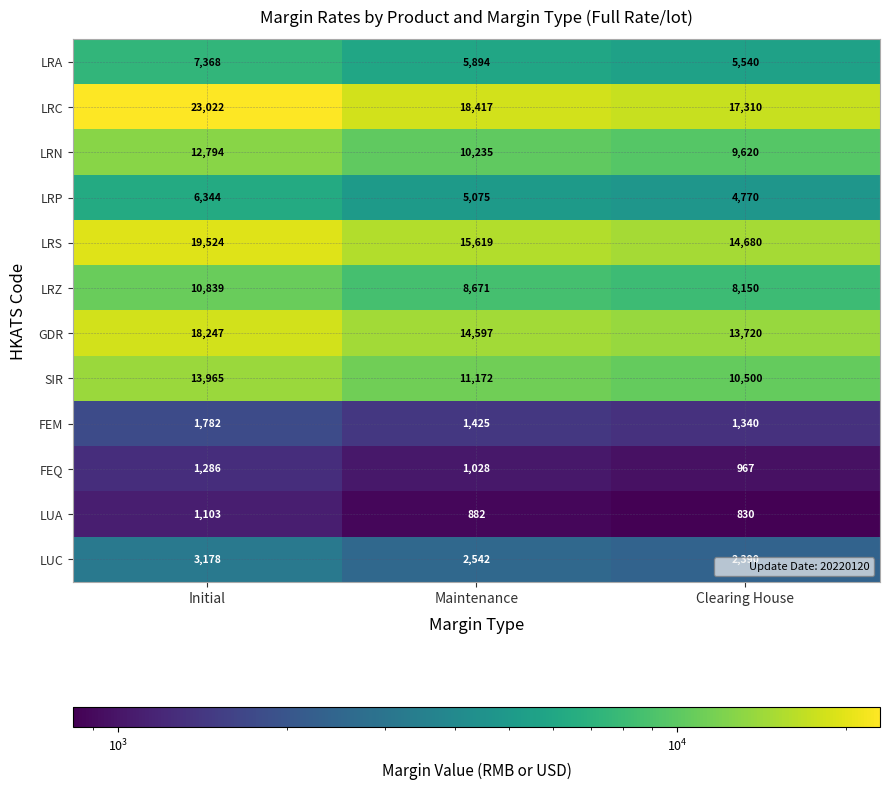

What is the sum of all LRA values?

18802